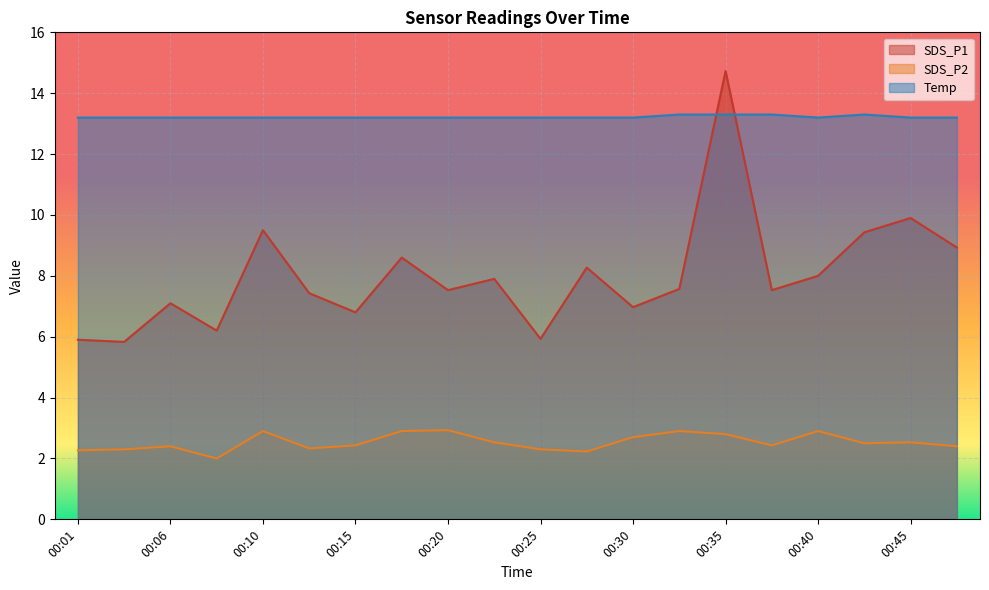

The SDS_P2 series shows 2.3 at 00:25. True or false?

True